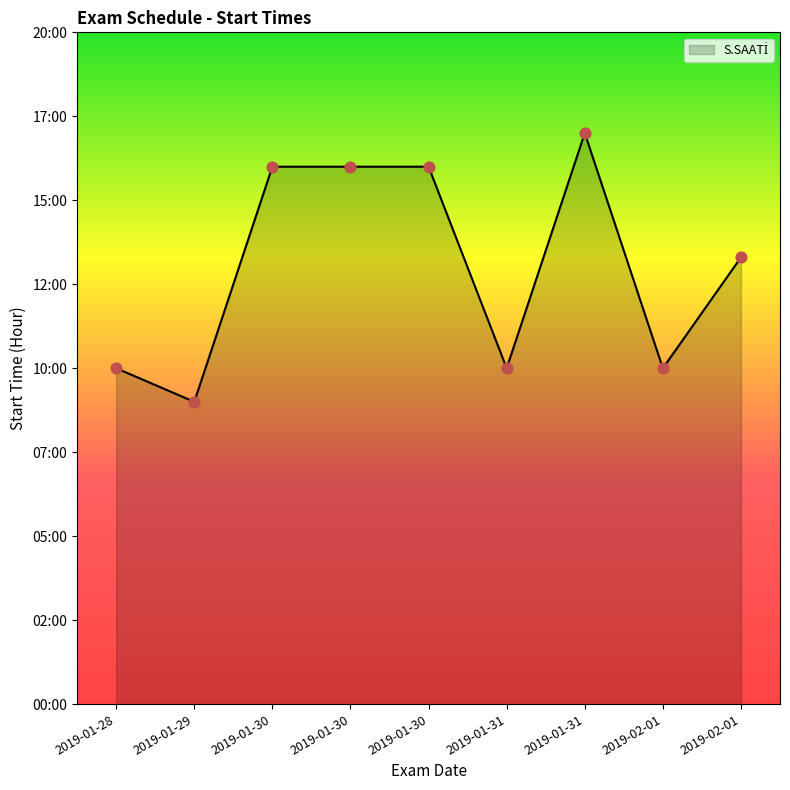

Does the chart have visible grid lines?

No